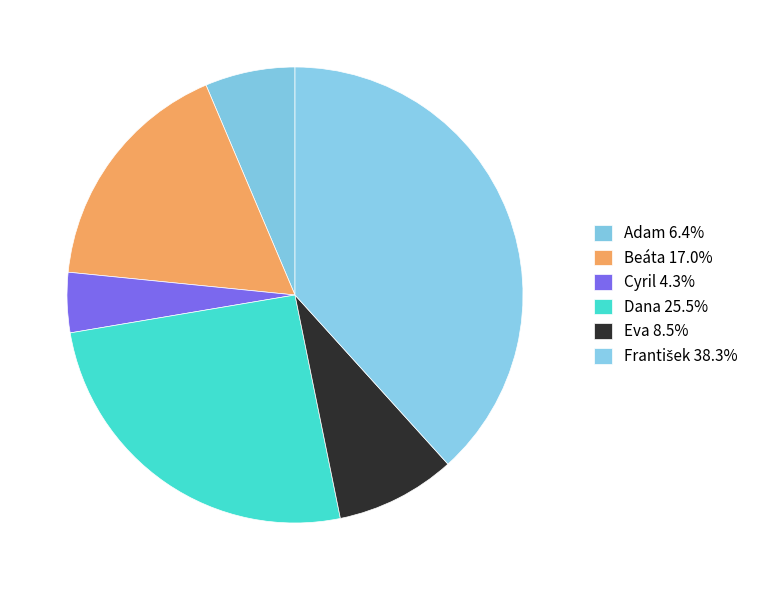

To the nearest percent, what is the difference between the Cyril and Adam slice percentages?

2%